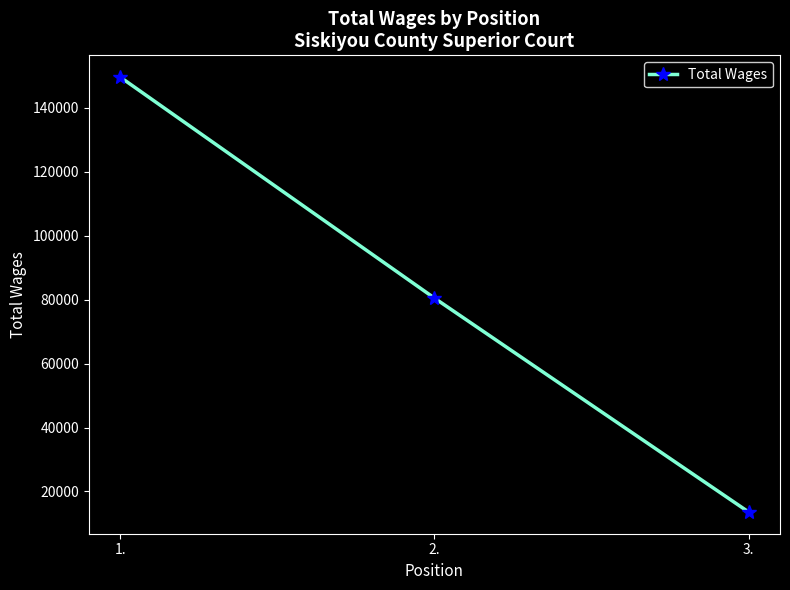

How many data points are less than 80510?

1